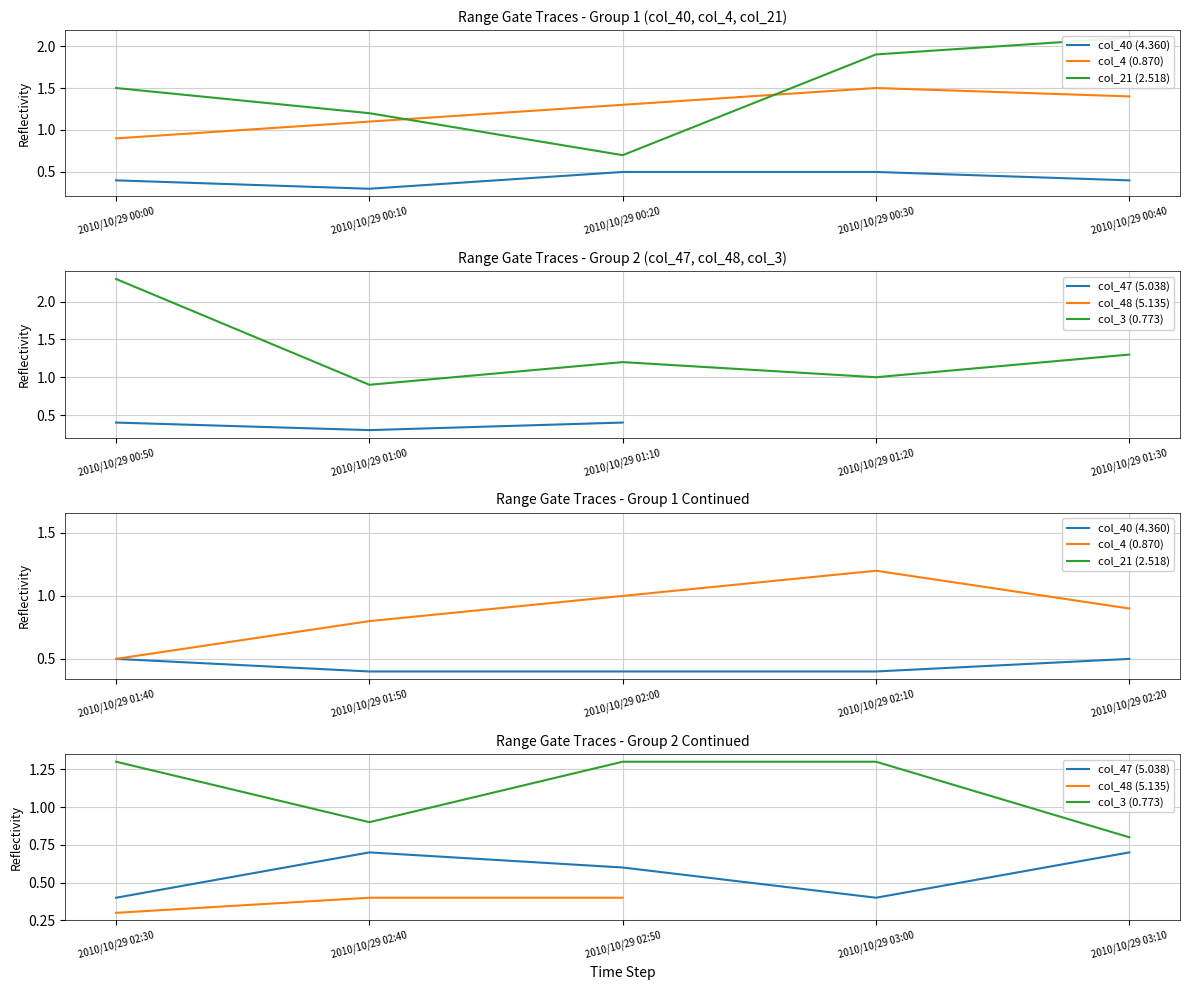

What is the minimum value shown in the chart?

0.3